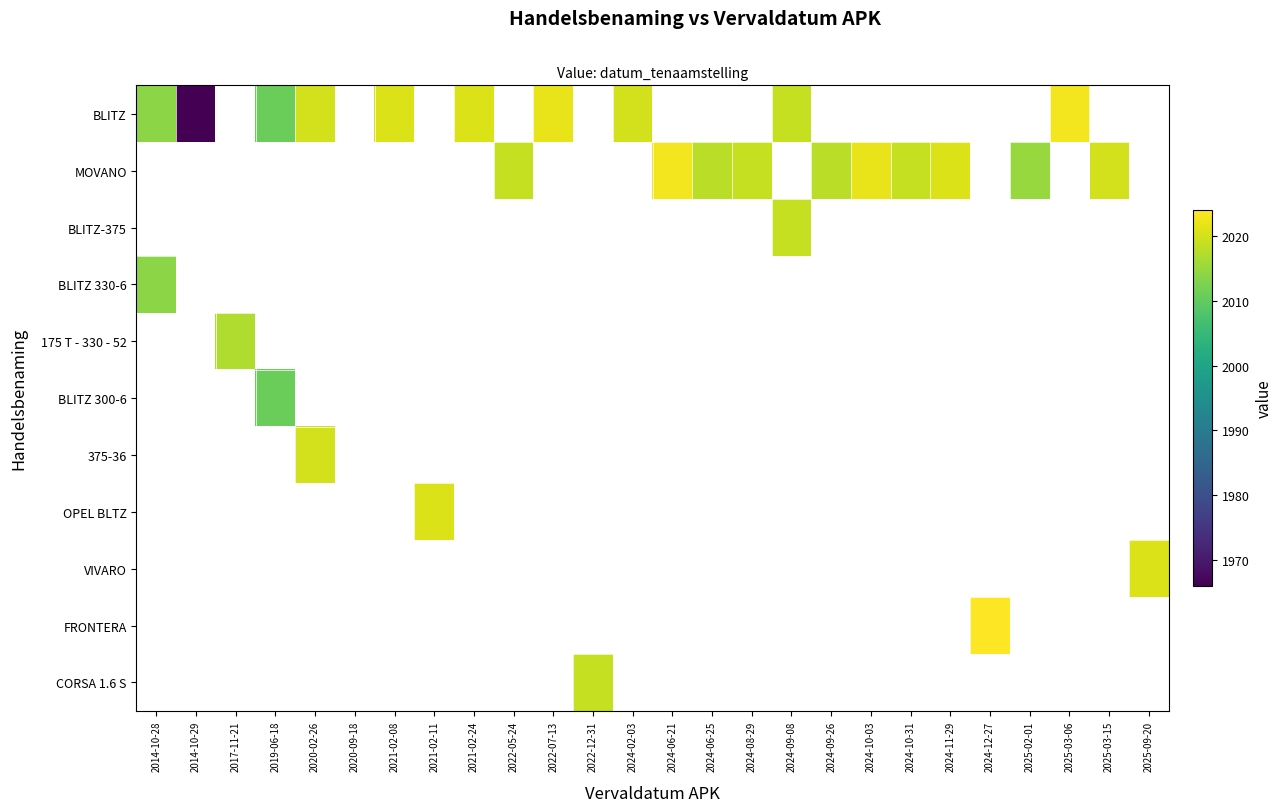

How many distinct data groups are displayed?

11